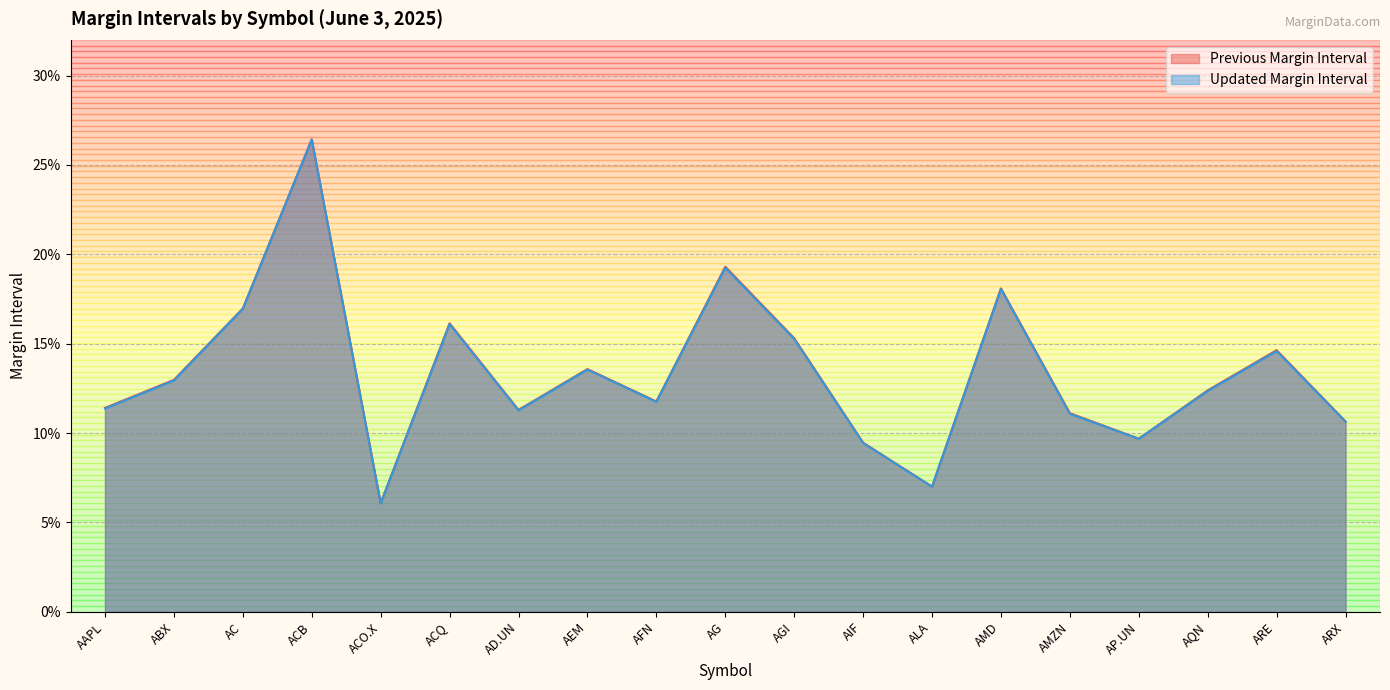

Reading left to right, transcribe all the data shown in this chart.

Previous Margin Interval: 0.1	0.1	0.2	0.3	0.1	0.2	0.1	0.1	0.1	0.2	0.2	0.1	0.1	0.2	0.1	0.1	0.1	0.1	0.1
Updated Margin Interval: 0.1	0.1	0.2	0.3	0.1	0.2	0.1	0.1	0.1	0.2	0.2	0.1	0.1	0.2	0.1	0.1	0.1	0.1	0.1